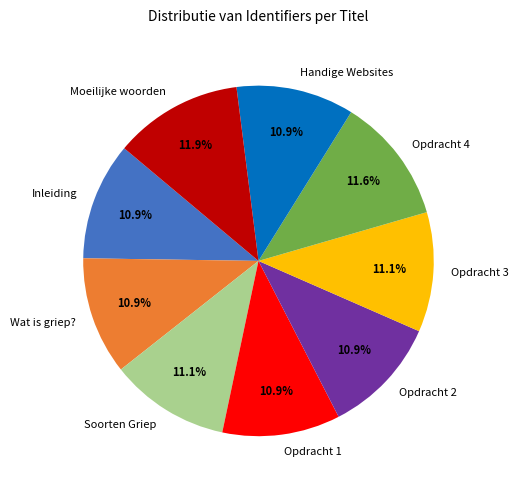

What is the total percentage of Opdracht 1 and Moeilijke woorden?

22.8%